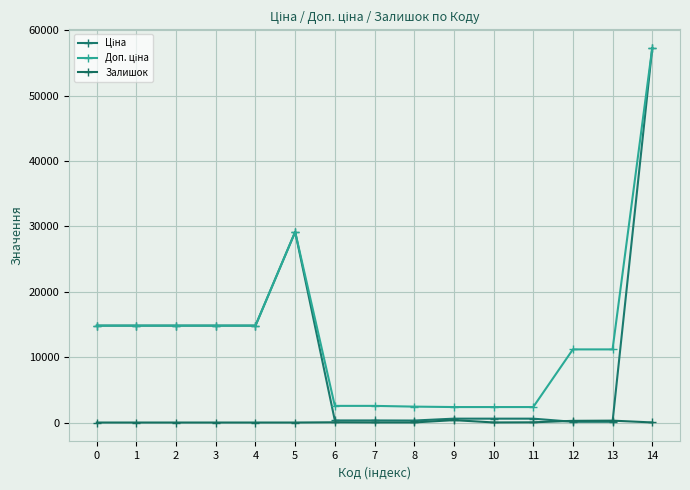

True or false: Доп. ціна and Ціна cross at least once.

False